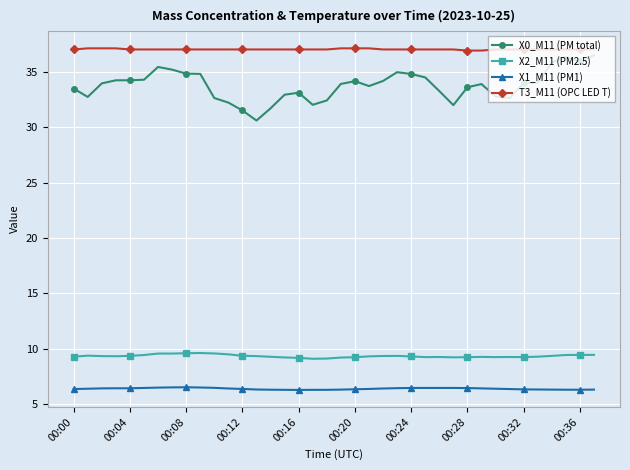

What is the value of the T3_M11 (OPC LED T) point at the 26th from the left?

37.0